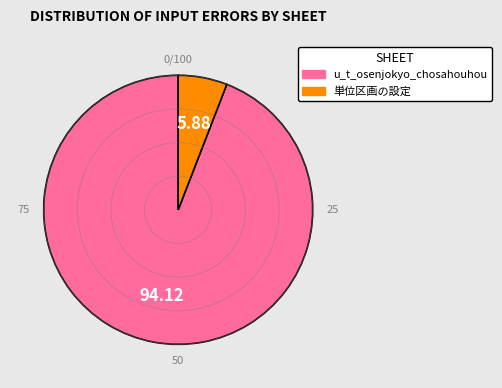

Which category accounts for the majority?

u_t_osenjokyo_chosahouhou